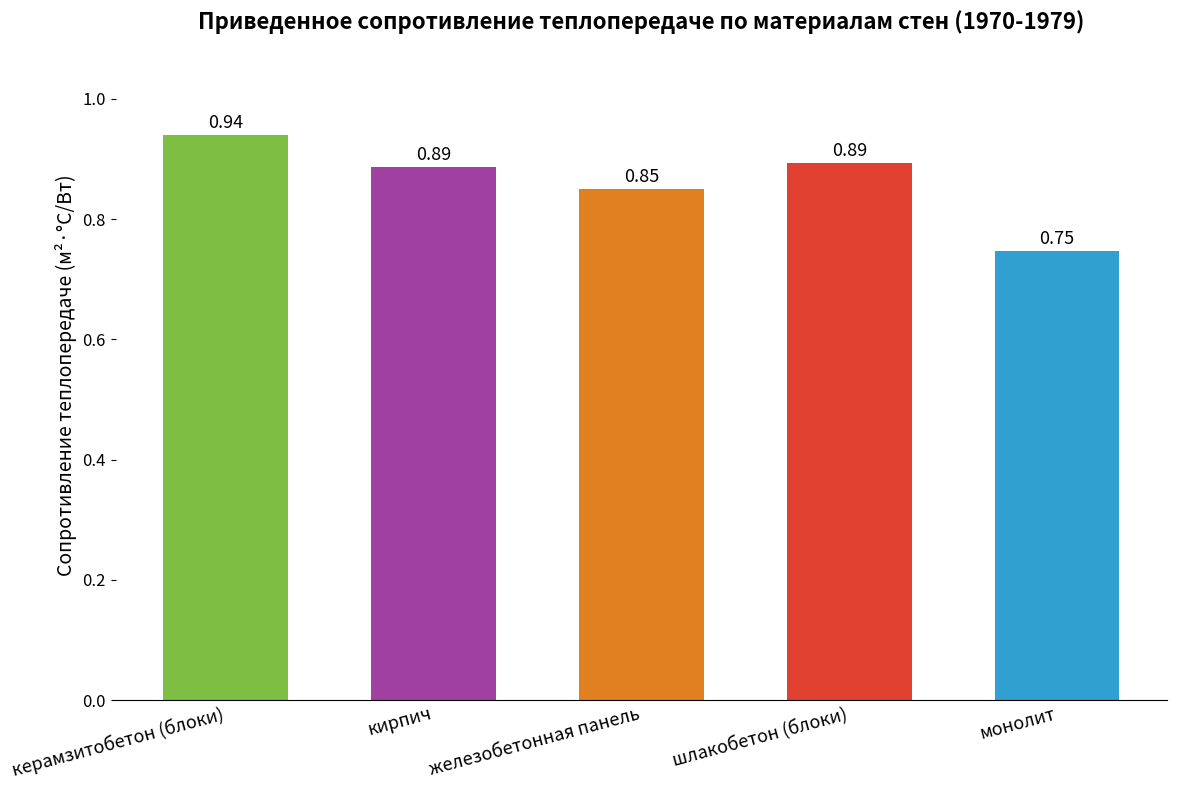

Is it true that the value at железобетонная панель is 0.6?

False